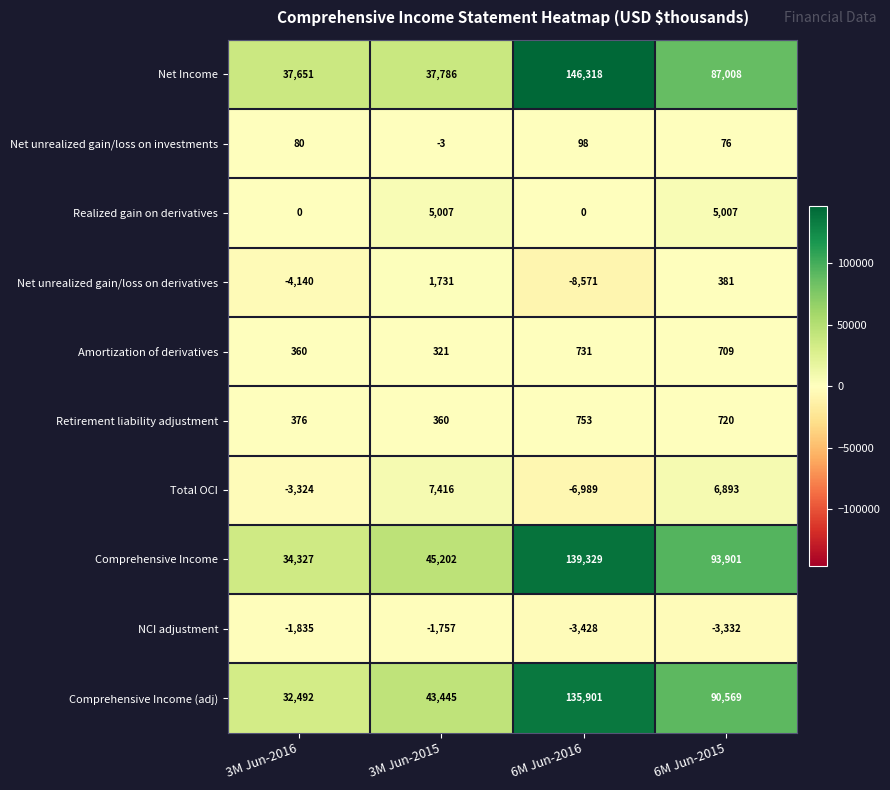

How many data points does each series have?

4